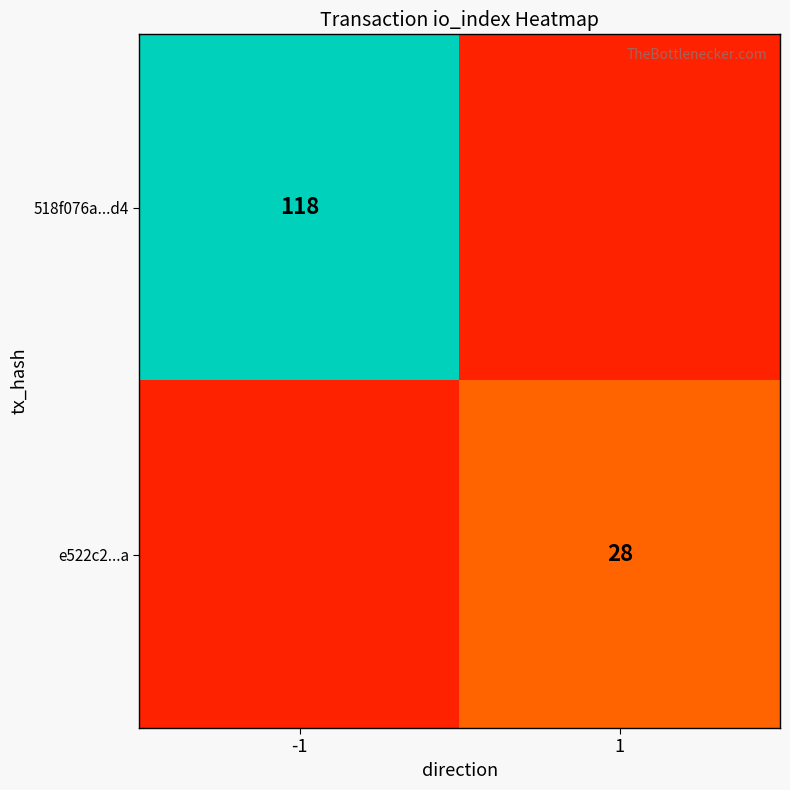

Which category has the highest value across all series?

-1